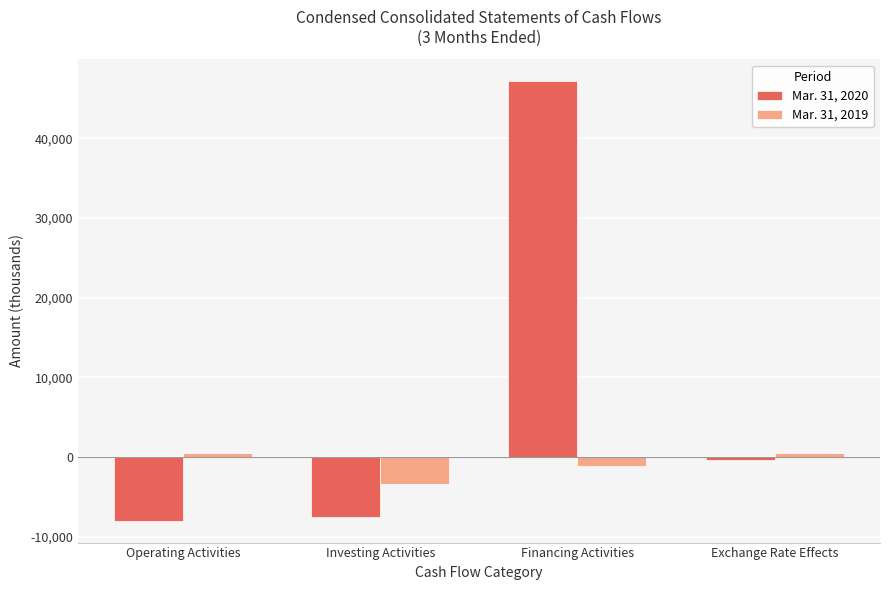

True or false: Mar. 31, 2019 has a value of -3342 at Investing Activities.

True